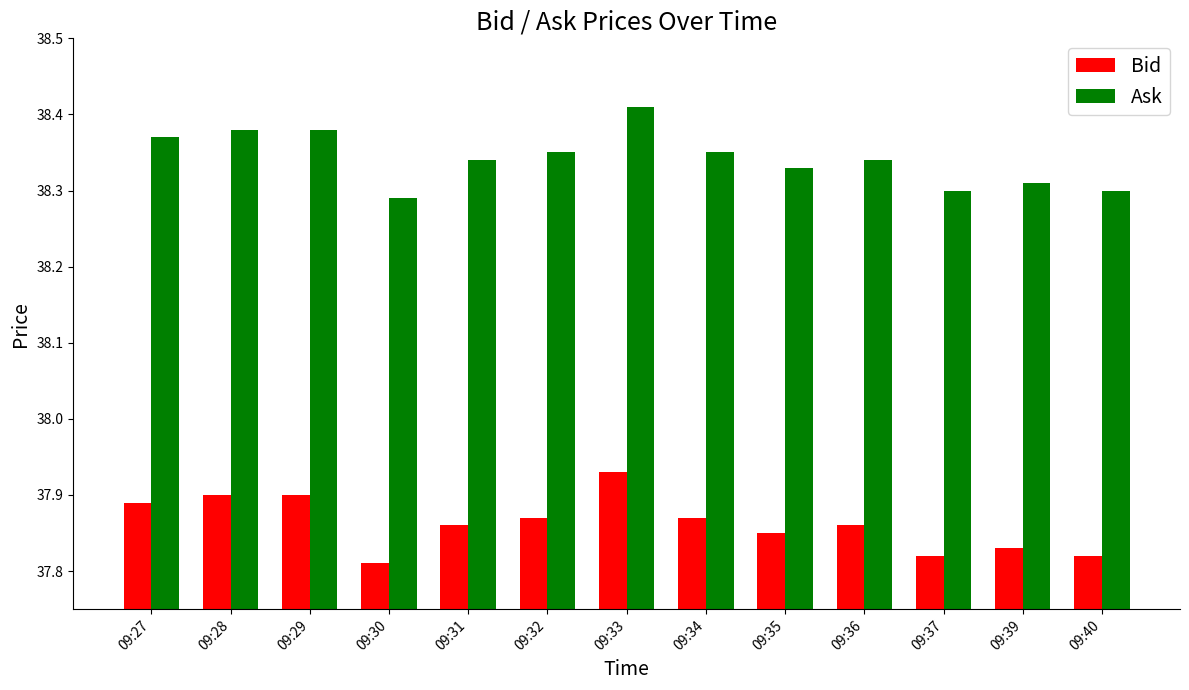

Count the Bid values in the range 37 to 38.

13